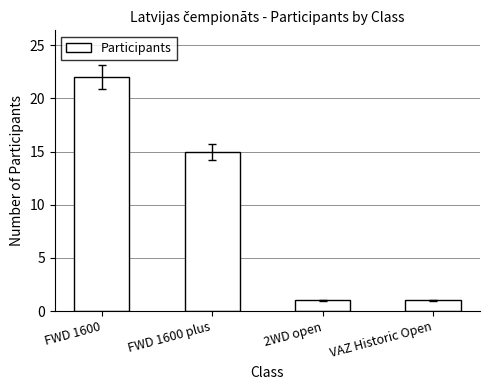

Reading left to right, what are all the values shown in this chart?

FWD 1600=22	FWD 1600 plus=15	2WD open=1	VAZ Historic Open=1